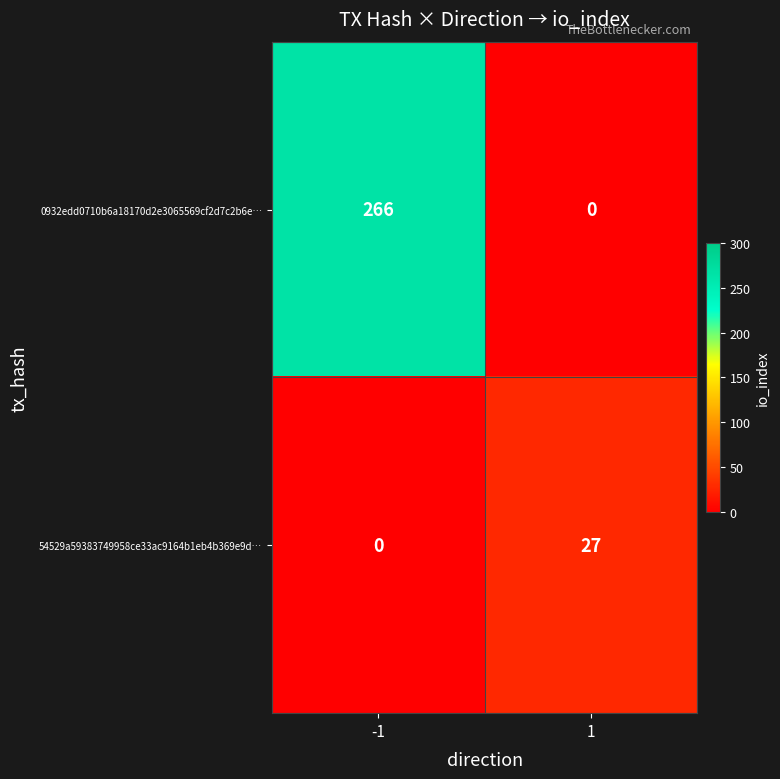

What is the maximum value shown in the chart?

266